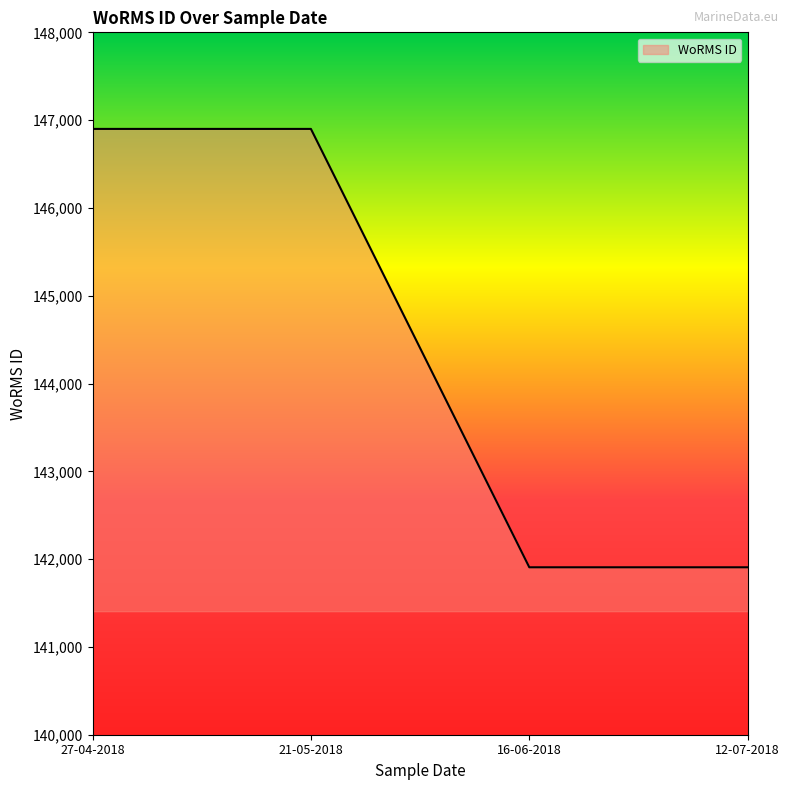

What is the minimum value shown in the chart?

141907